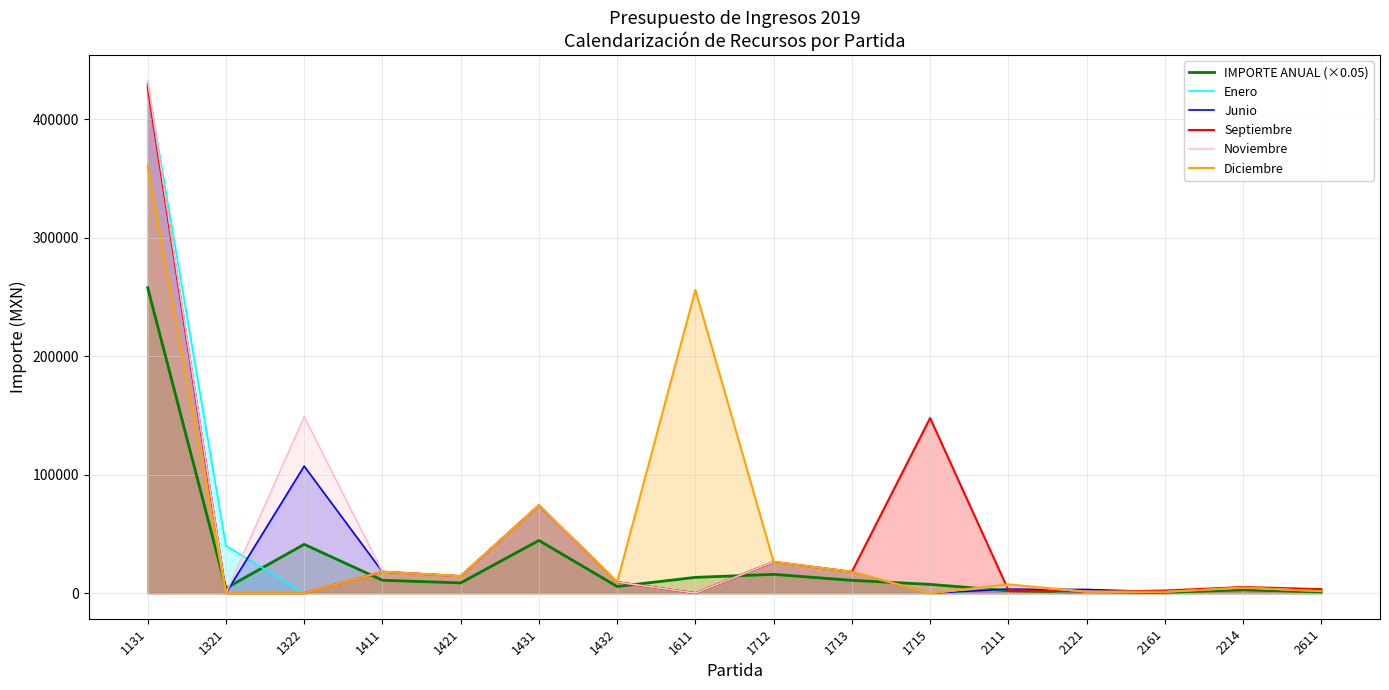

What is the difference between the second highest and second lowest values in the Septiembre series?

147826.5